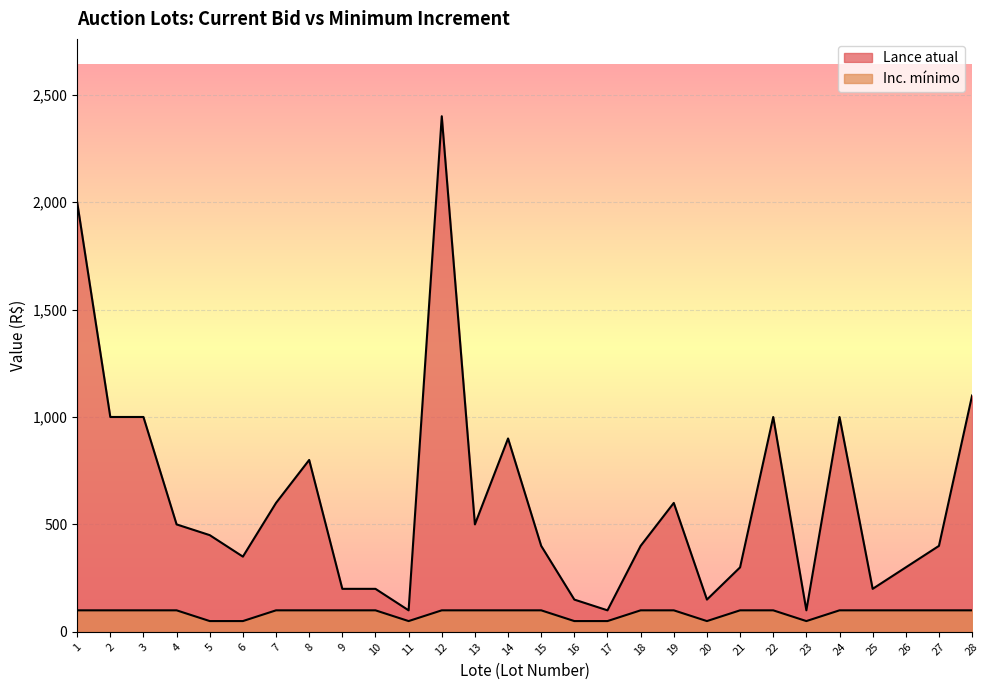

Reading left to right, transcribe all the data shown in this chart.

Lance atual: 2000	1000	1000	500	450	350	600	800	200	200	100	2400	500	900	400	150	100	400	600	150	300	1000	100	1000	200	300	400	1100
Inc. mínimo: 100	100	100	100	50	50	100	100	100	100	50	100	100	100	100	50	50	100	100	50	100	100	50	100	100	100	100	100